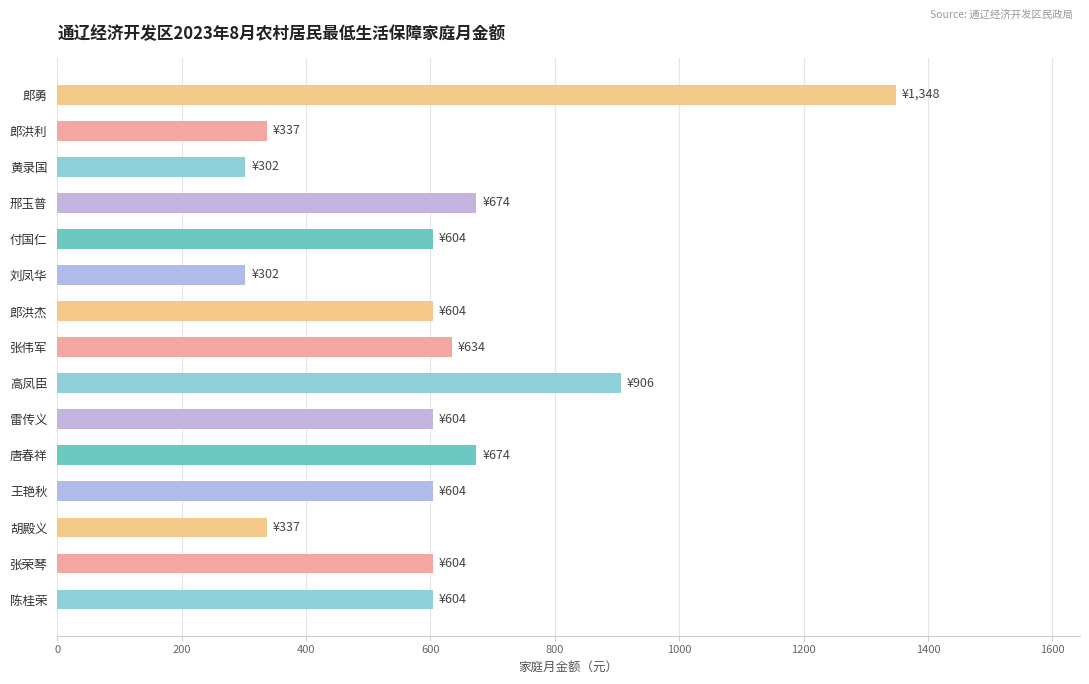

What is the label of the 15th bar from the top?

陈桂荣